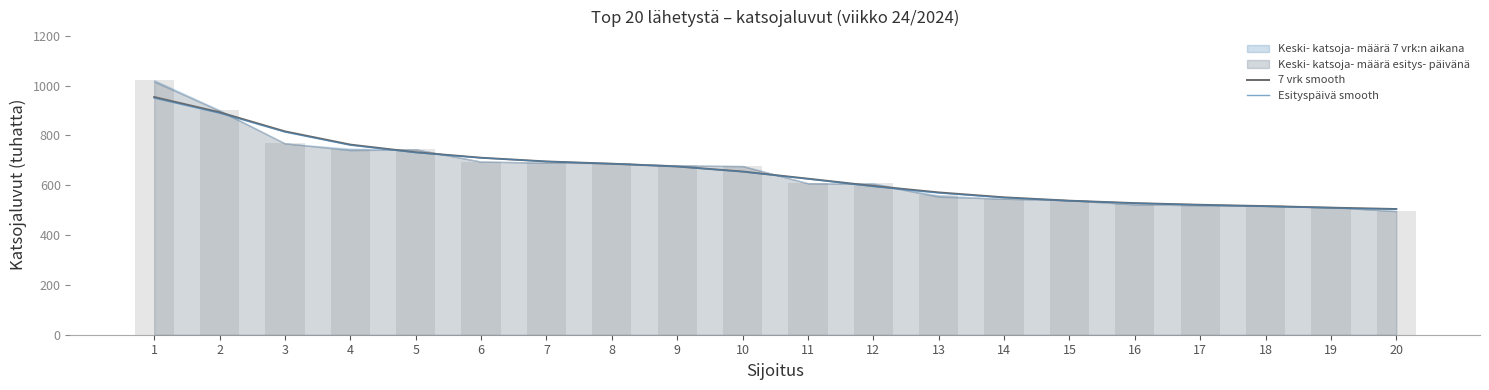

Which has a higher value, 1 or 6?

1